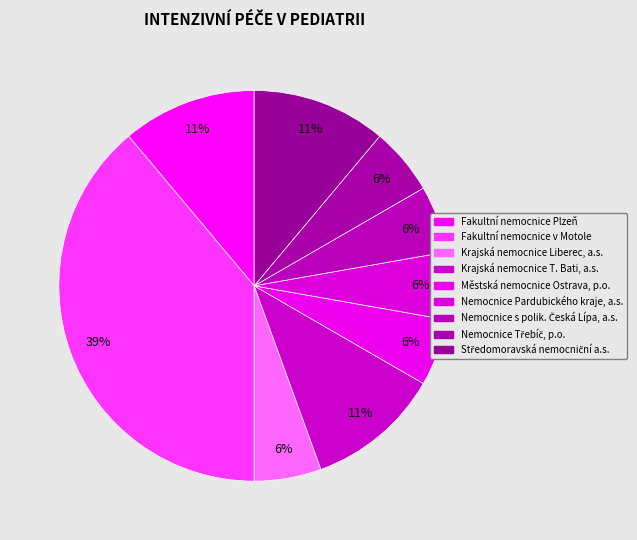

Which slice is the largest?

Fakultní nemocnice v Motole